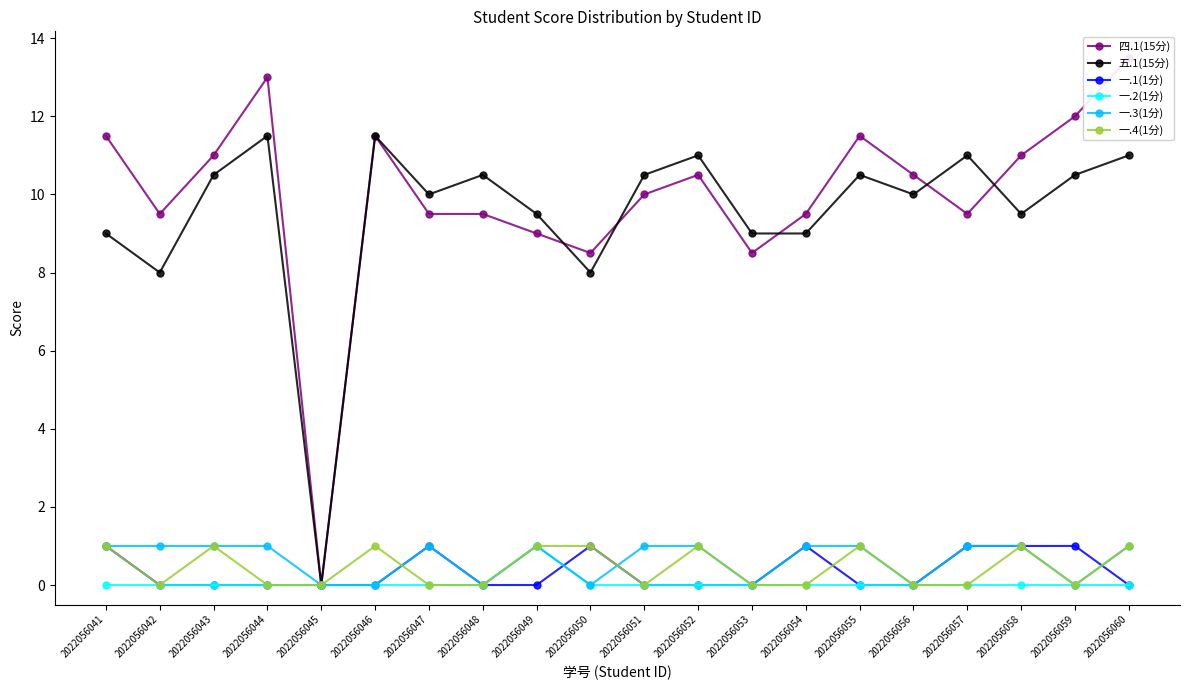

What is the difference between the highest and lowest values at 2022056049?

9.5